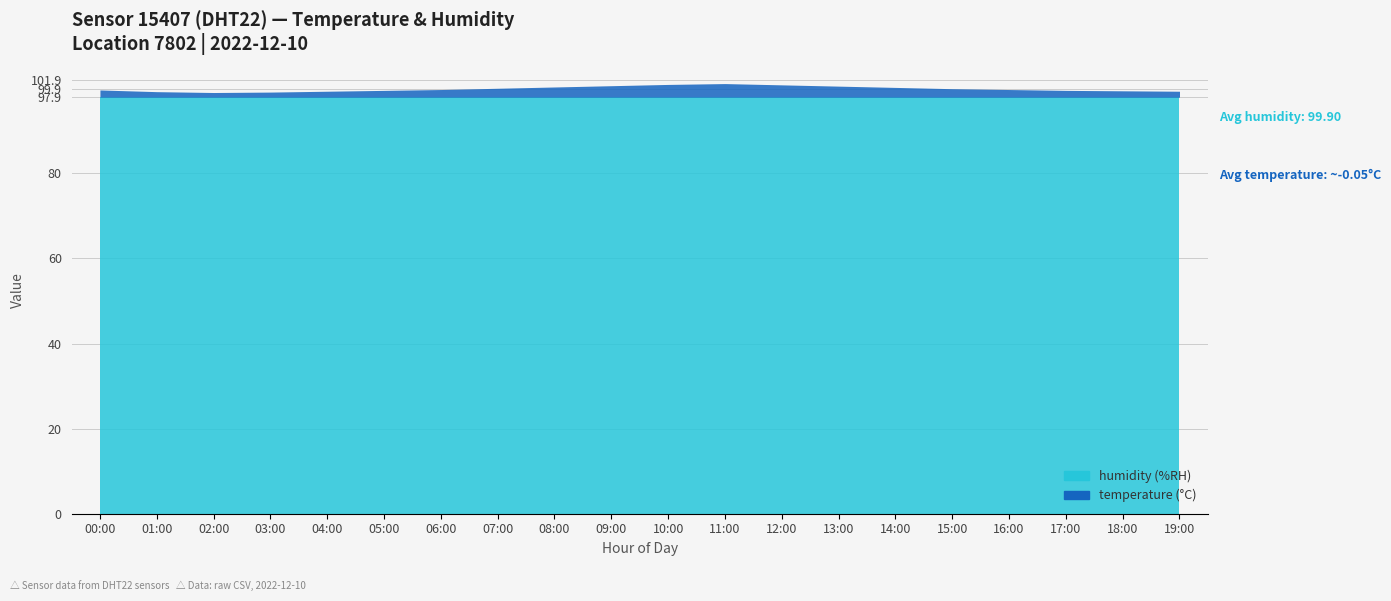

Rank the series at 00:00 from lowest to highest value.

temperature, humidity